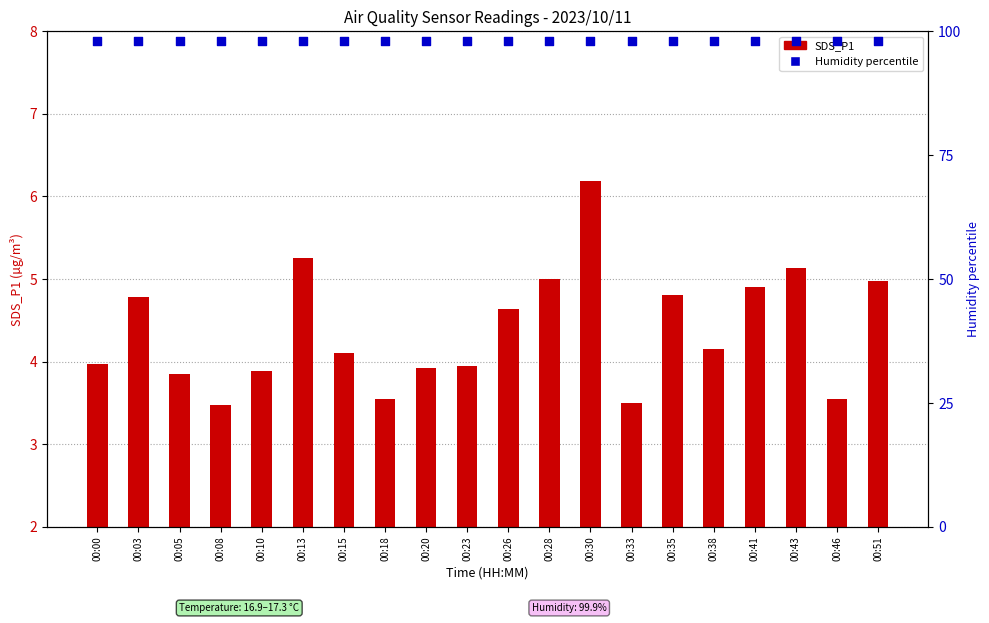

Which series has the widest spread of Y values?

SDS_P1